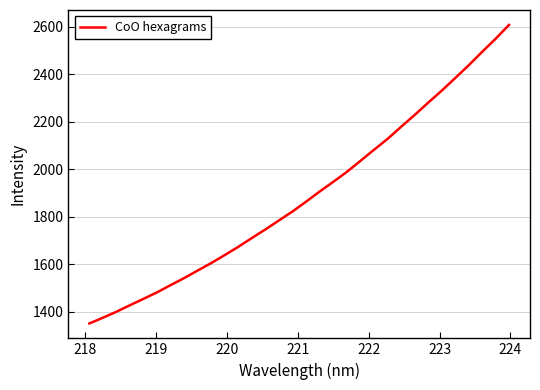

True or false: there are more than 2 points higher than both neighbors.

False